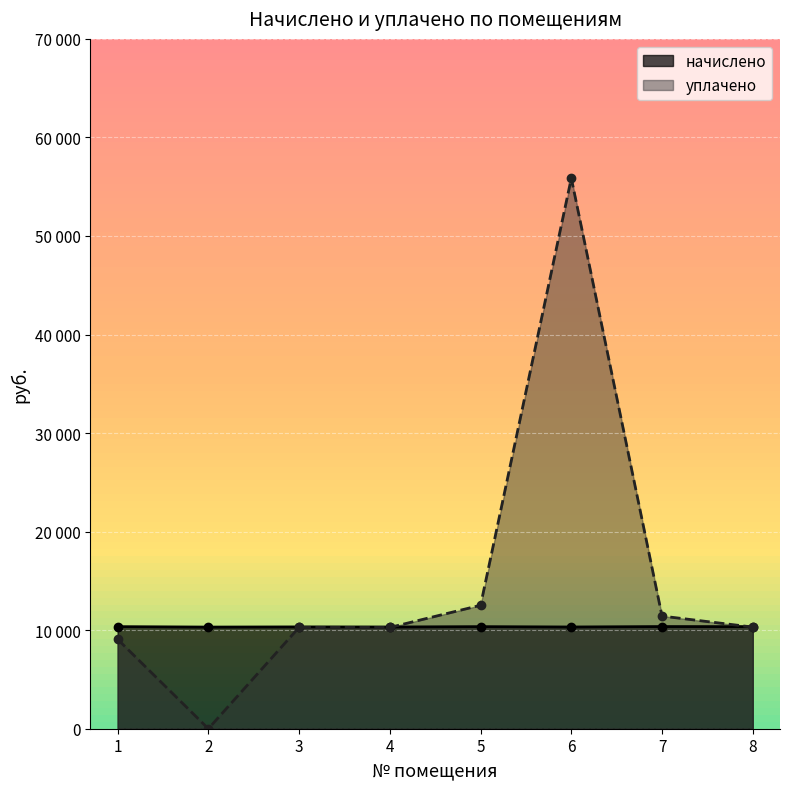

How many interior local peaks does the начислено series have?

3